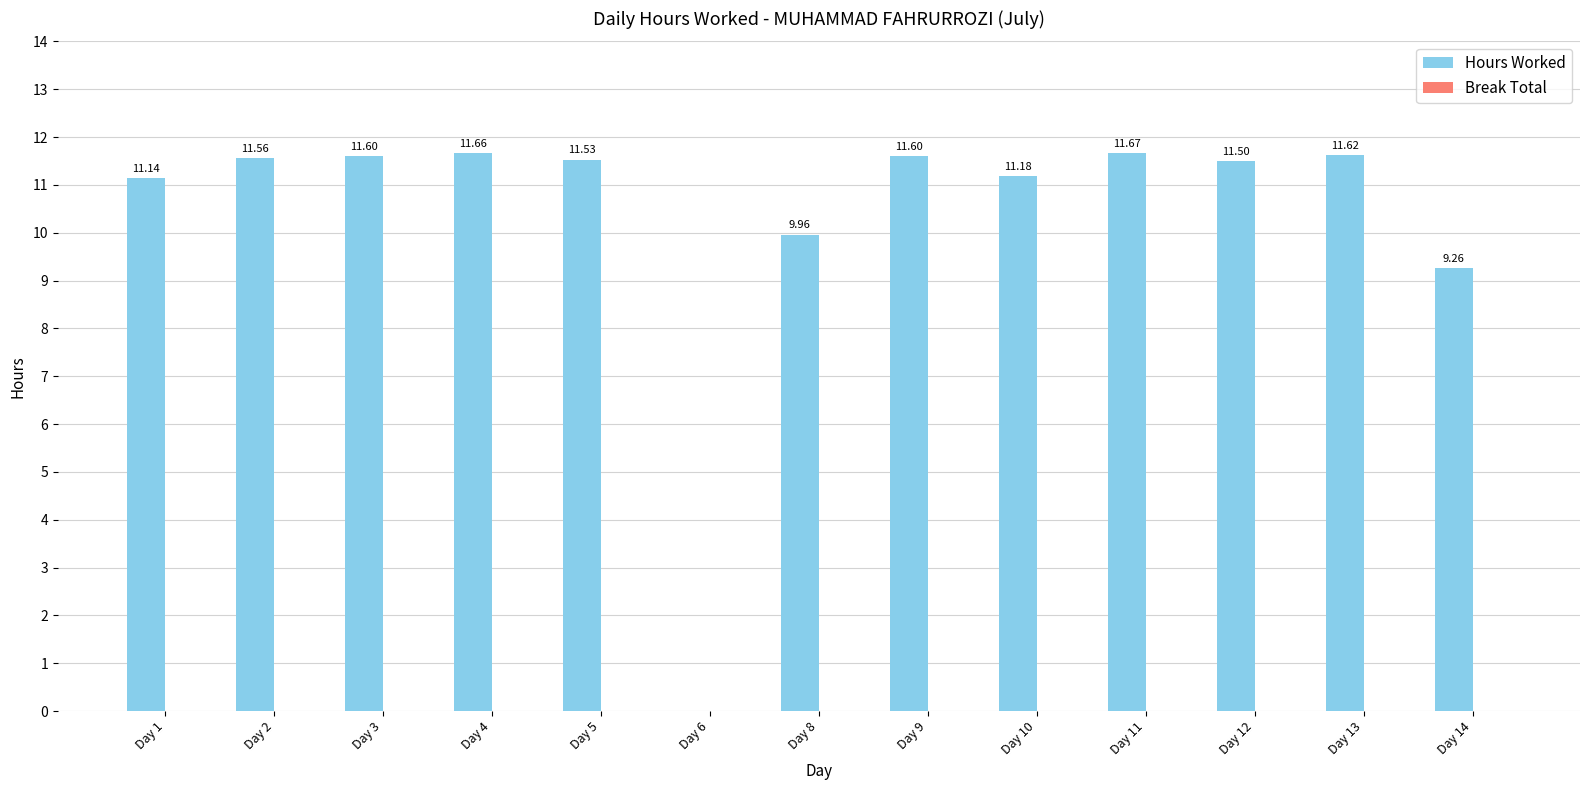

What is the sum of the values at Day 10 and Day 13?

22.8